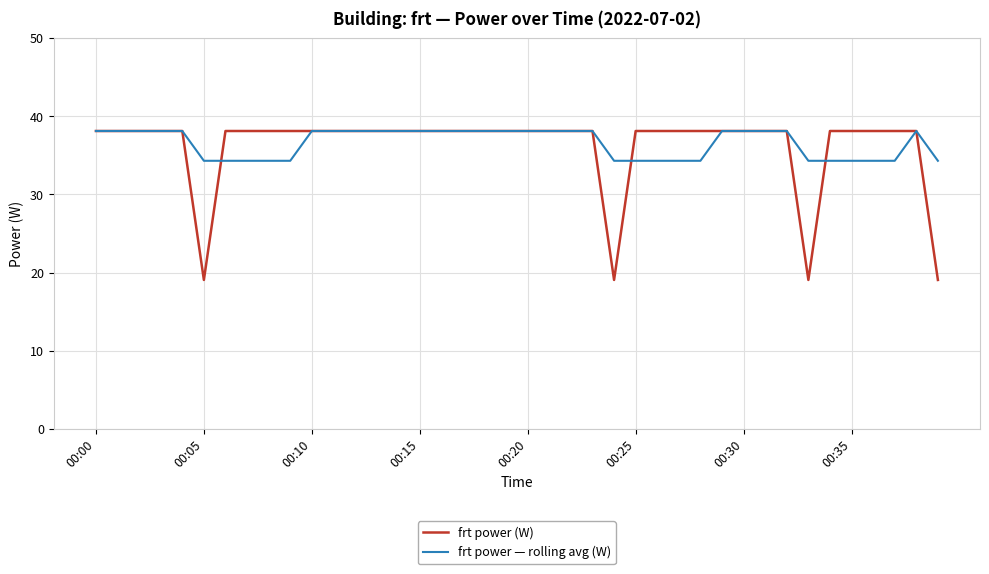

Which series has the largest range (max minus min)?

frt power (W)